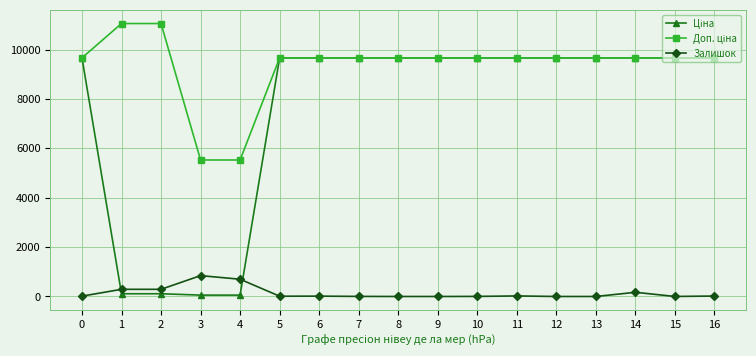

What is the maximum value shown in the chart?

11055.0